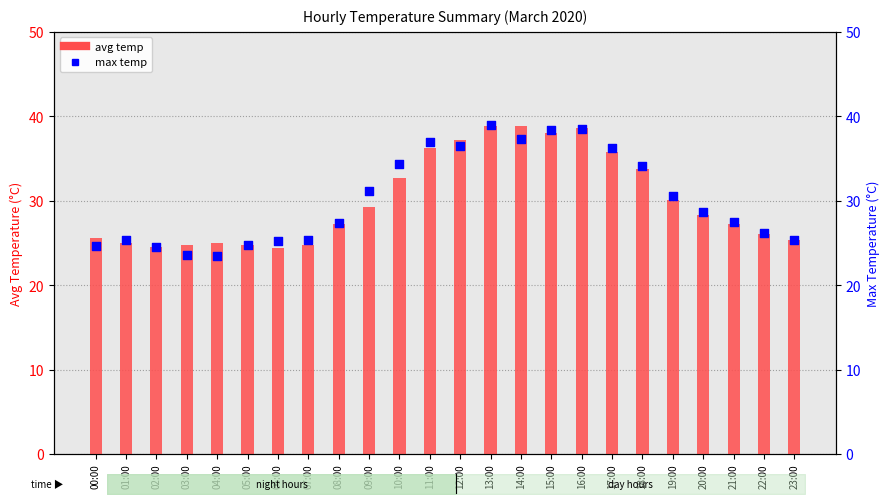

What is the total value across all series at 22:00?

52.3